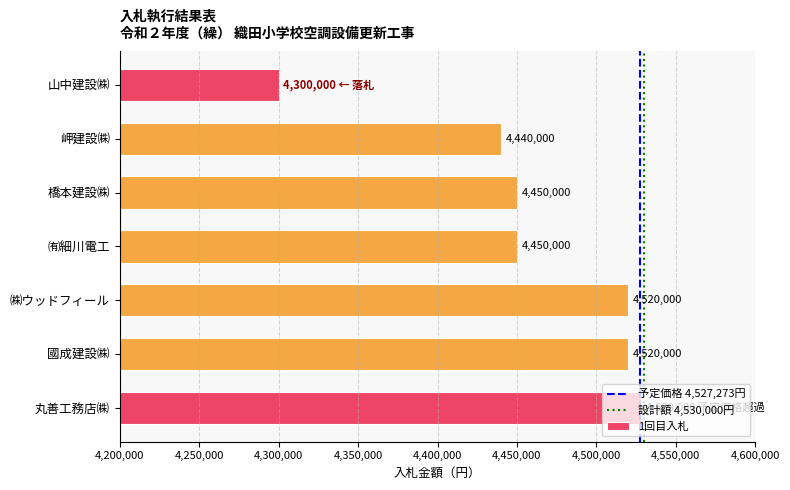

What is the label of the 2nd bar from the bottom?

國成建設㈱